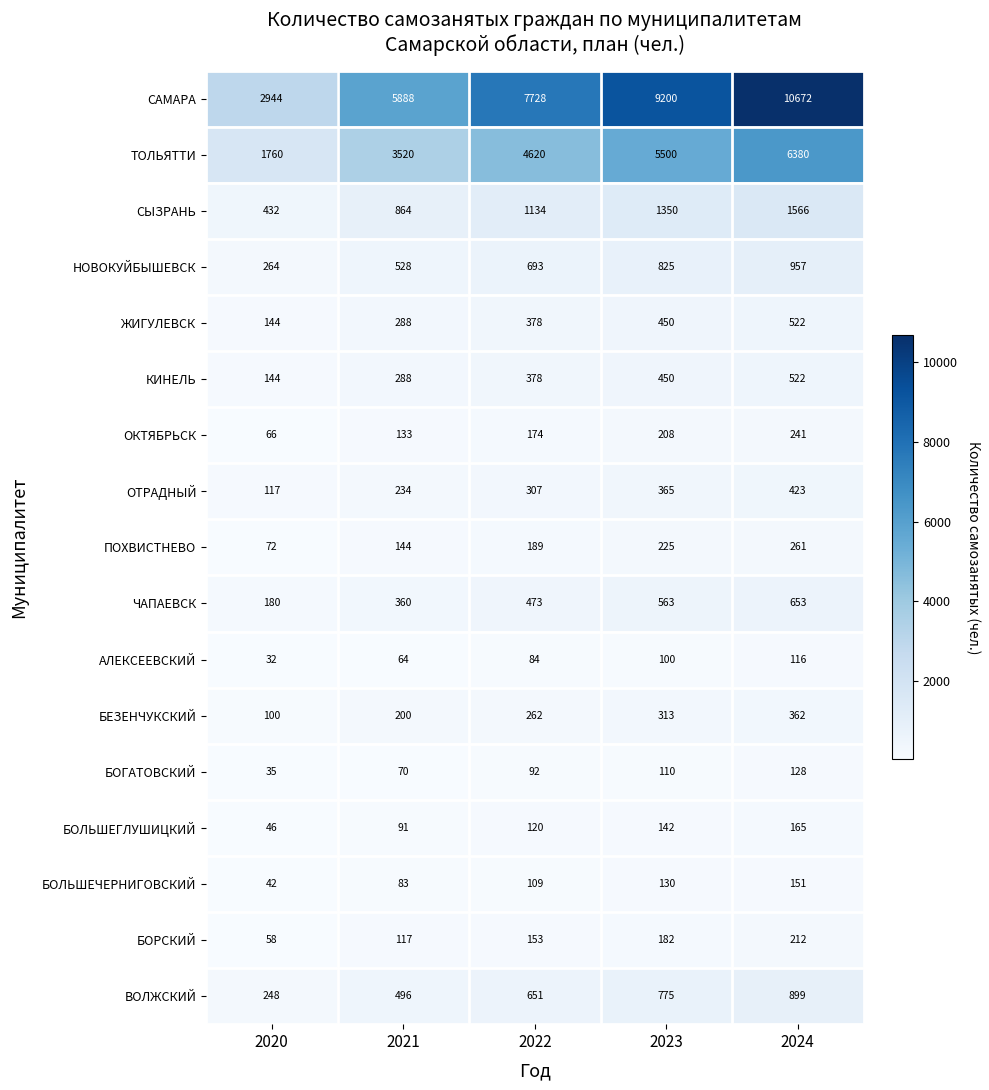

Which series changed the most between 2020 and 2022?

САМАРА